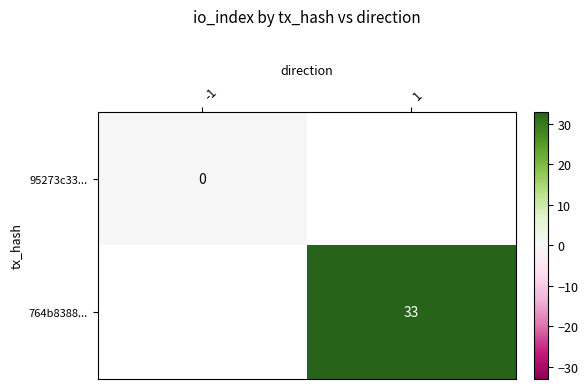

Which label corresponds to the smallest value in the chart?

-1